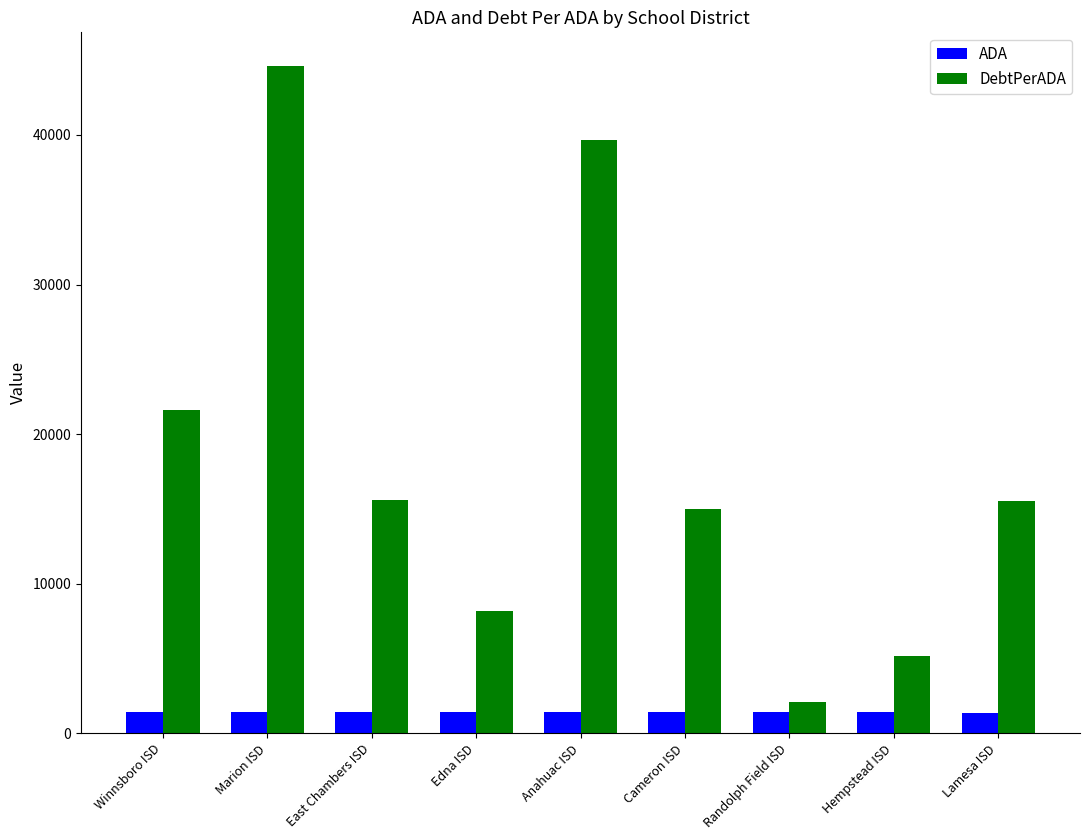

Rank the series at Marion ISD from highest to lowest value.

DebtPerADA, ADA